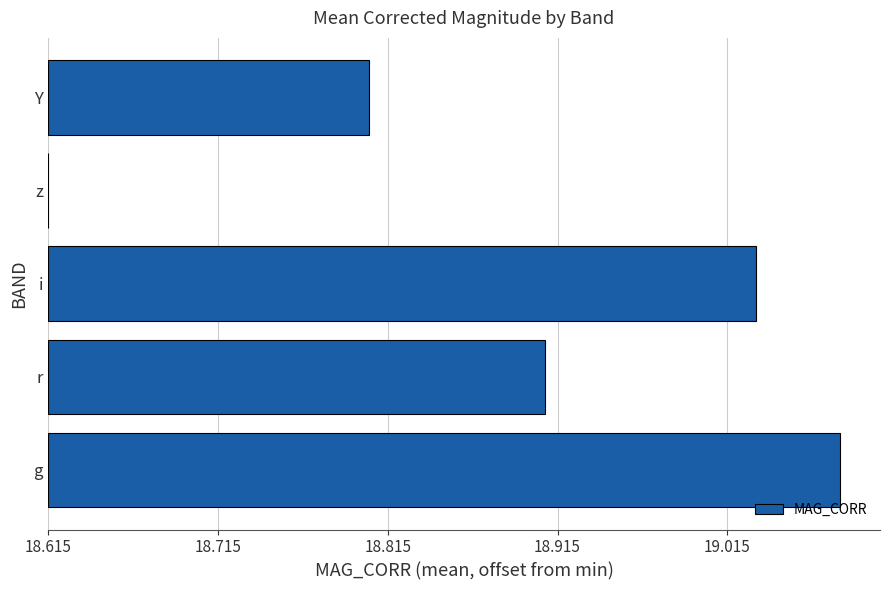

What is the difference between the maximum and minimum values?

0.5